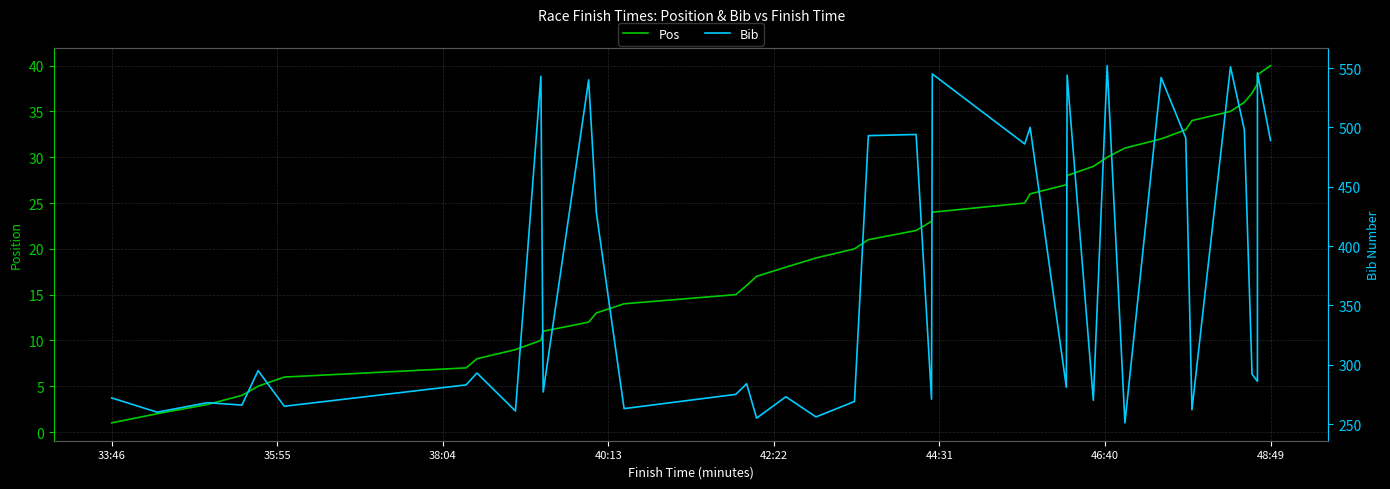

Reading right to left, extract all data points from this chart.

Pos: 40	39	38	37	36	35	34	33	32	31	30	29	28	27	26	25	24	23	22	21	20	19	18	17	16	15	14	13	12	11	10	9	8	7	6	5	4	3	2	1
Bib: 489	546	286	292	498	551	262	491	542	251	552	270	544	281	500	486	545	271	494	493	269	256	273	255	284	275	263	428	540	277	543	261	293	283	265	295	266	268	260	272